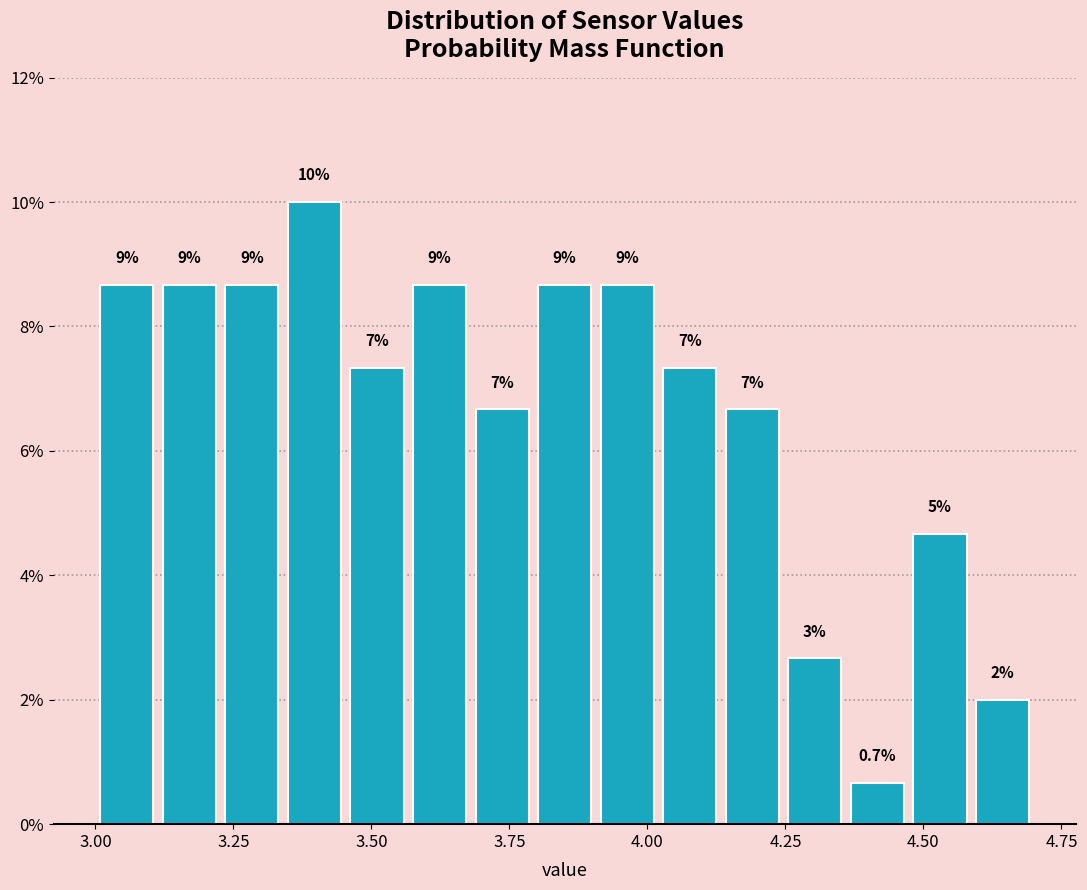

Around what value on the x-axis is the tallest bar? Give the approximate position of its centre, as read against the axis.

3.40